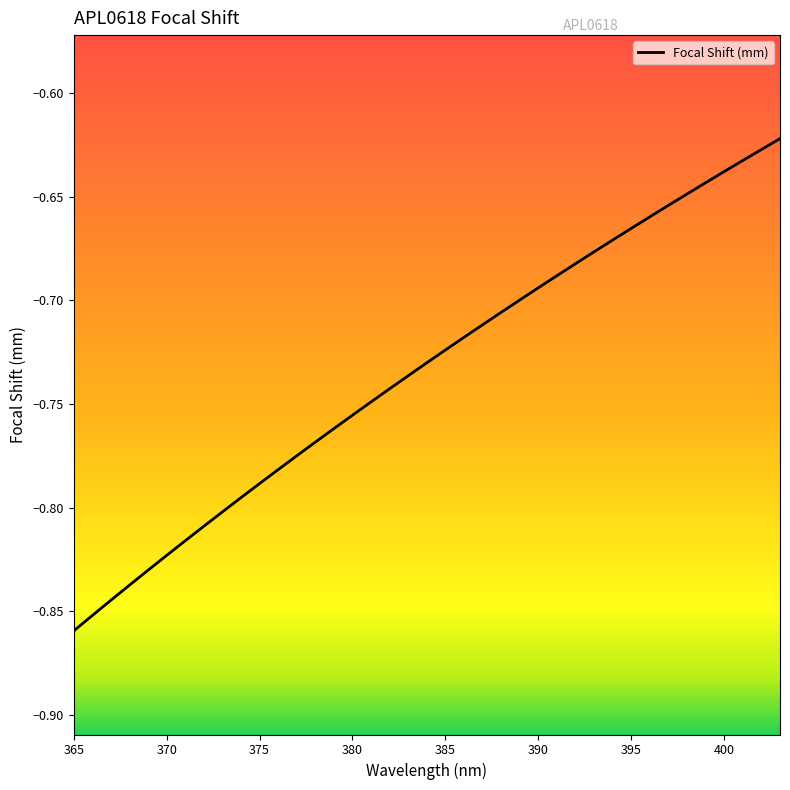

Is this an area chart (filled region under the line)?

No